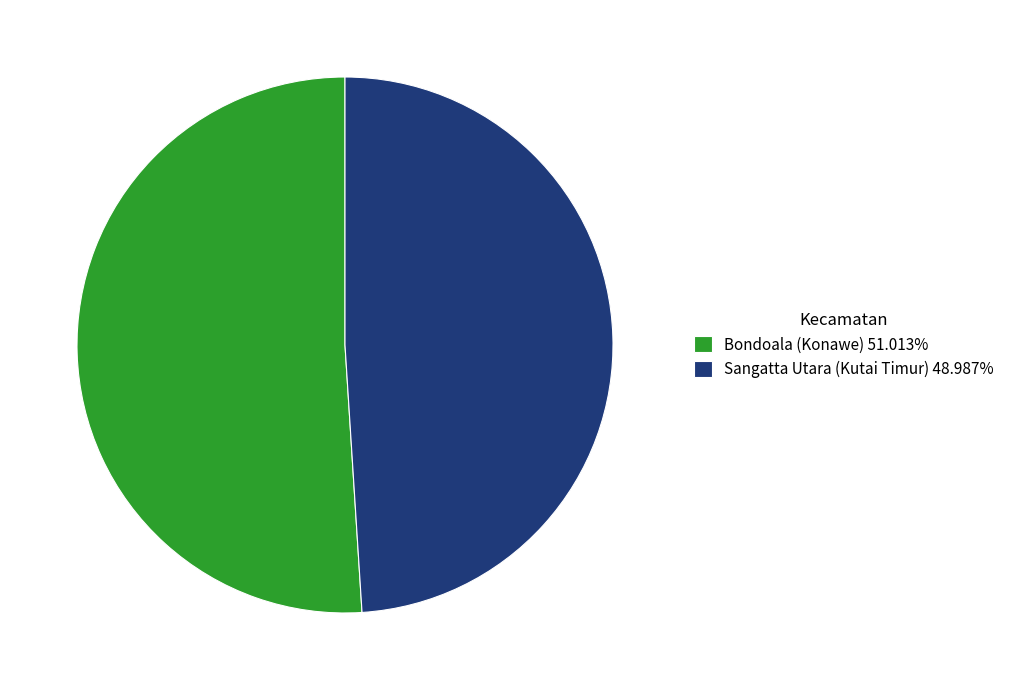

Is the sum of Sangatta Utara (Kutai Timur) 48.987% and Bondoala (Konawe) 51.013% greater than half?

Yes